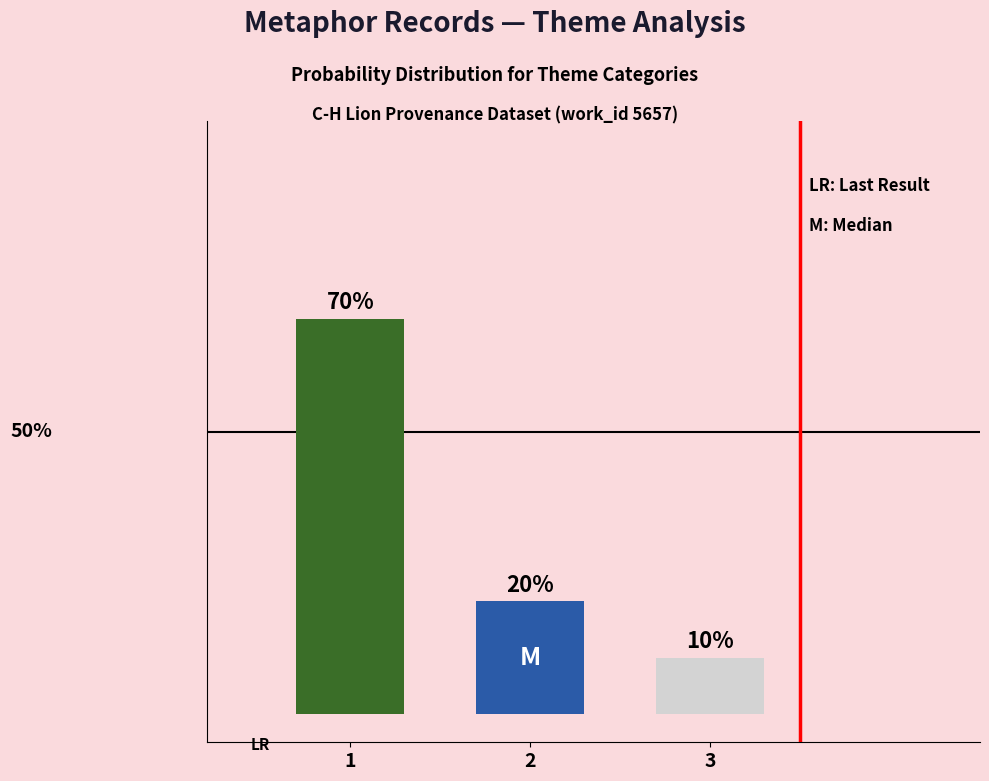

Does the chart contain any negative values?

No